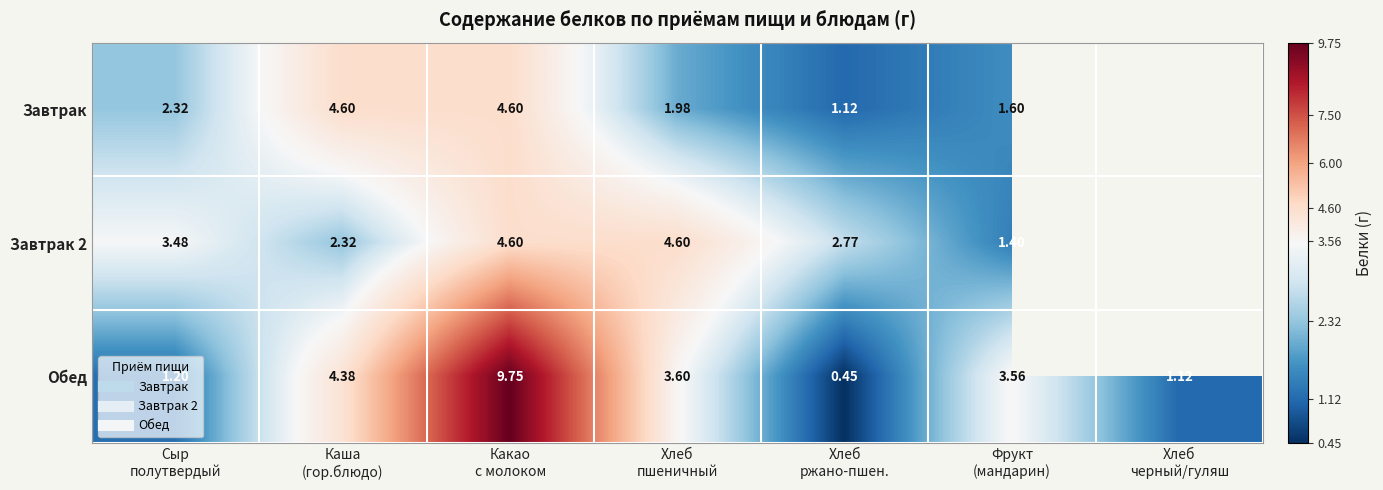

How many distinct data groups are displayed?

3